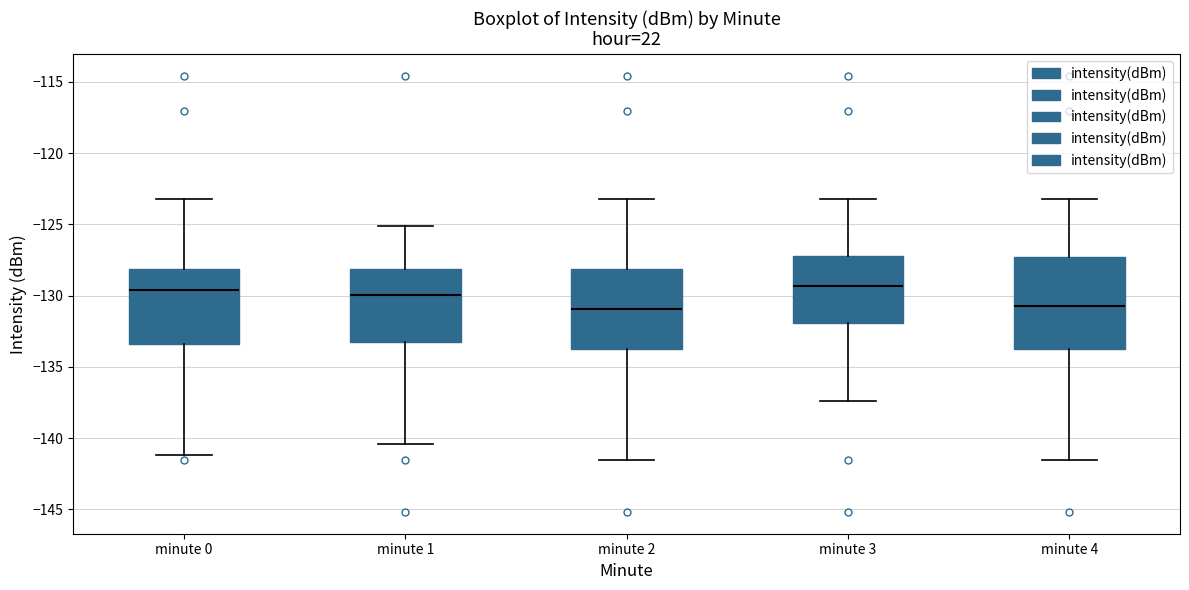

Where is the upper edge of the box for minute 0 on the y-axis? The values are not printed on the chart, so give them approximately, as read against the axis.

-128.0